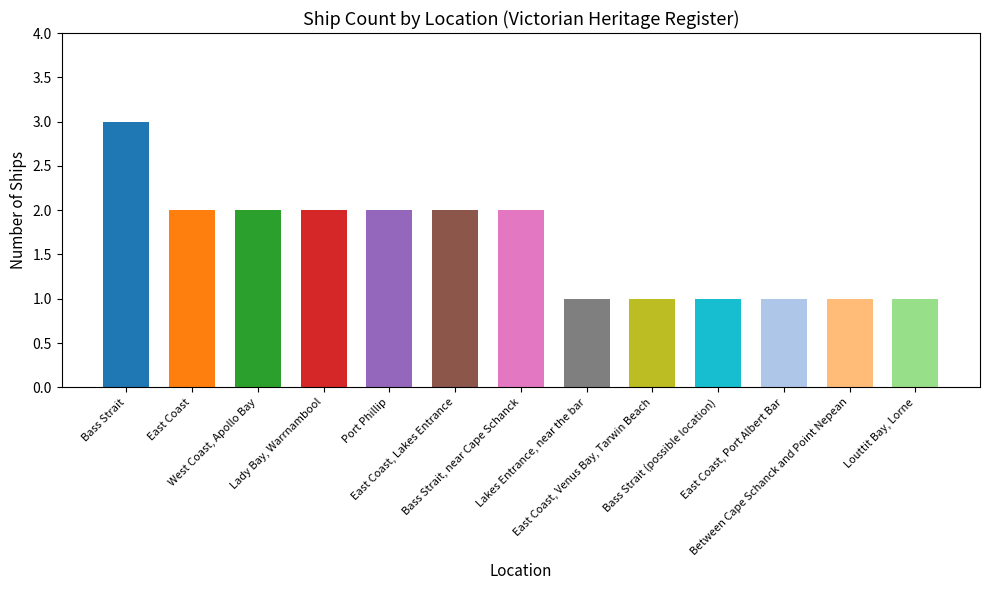

At which category does the chart reach its minimum across all series?

Lakes Entrance, near the bar